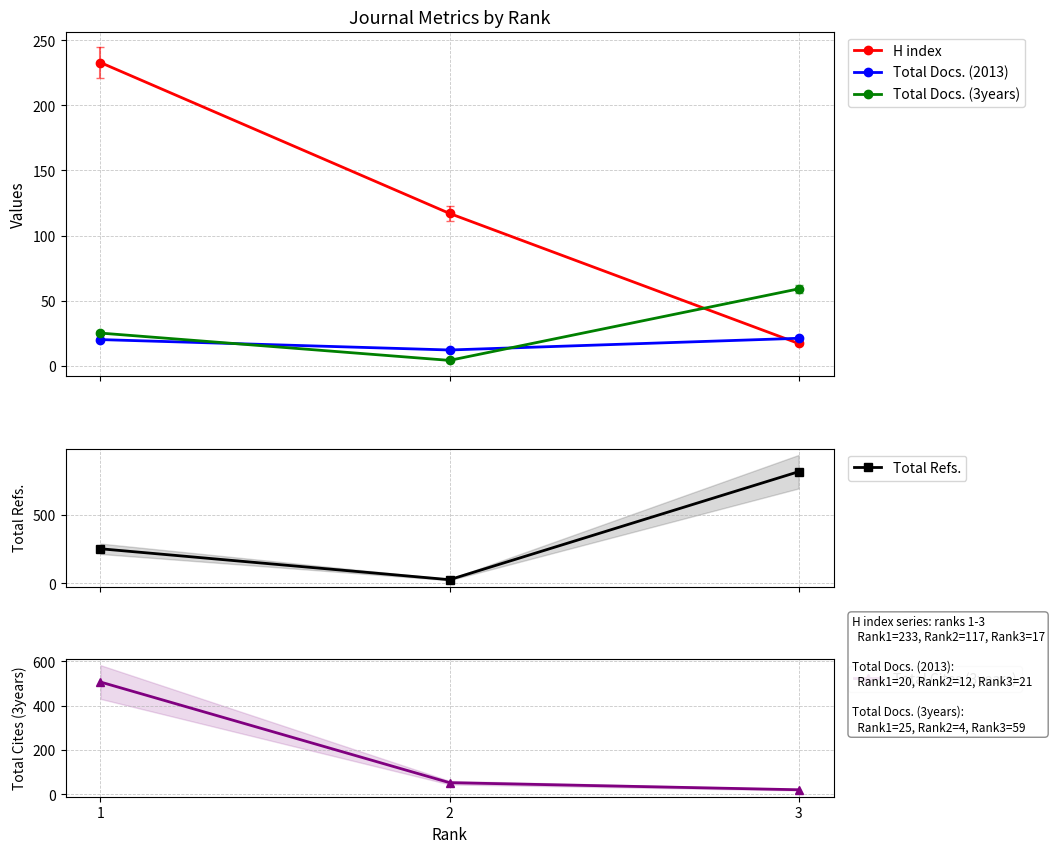

Which category has the lowest value in the H index series?

3